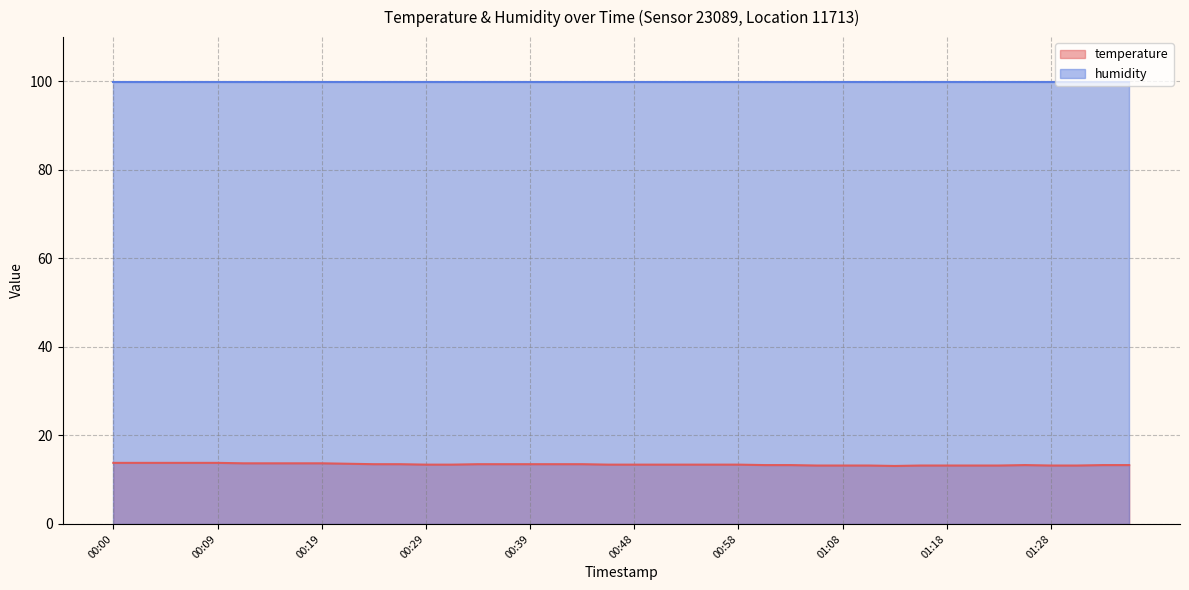

True or false: temperature and humidity intersect in this chart.

False